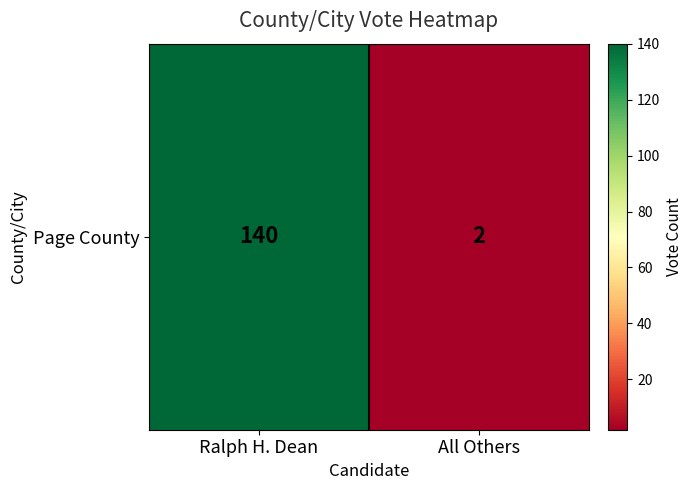

Reading left to right, extract all data points from this chart.

Ralph H. Dean=140	All Others=2